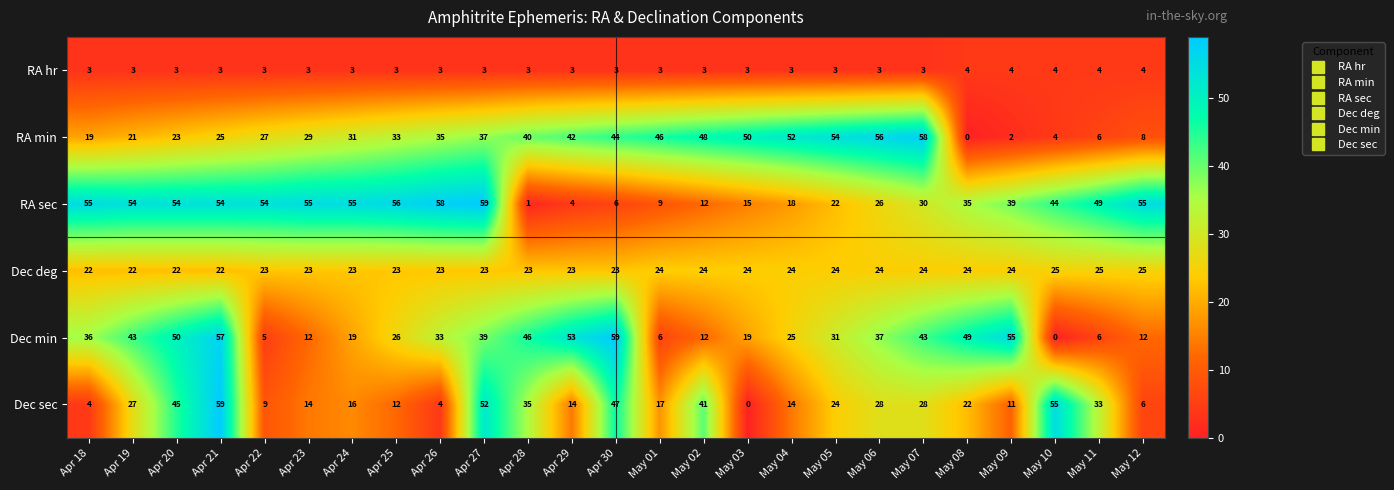

Is it true that RA sec equals 26 at May 06?

True